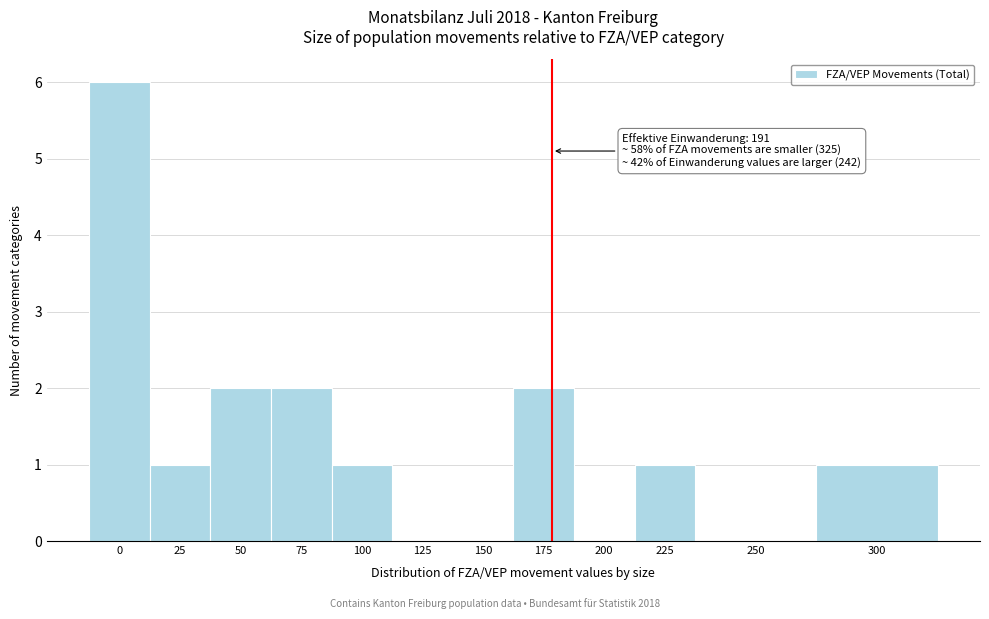

Reading right to left, transcribe all the data shown in this chart.

300=1	250=0	225=1	200=0	175=2	150=0	125=0	100=1	75=2	50=2	25=1	0=6